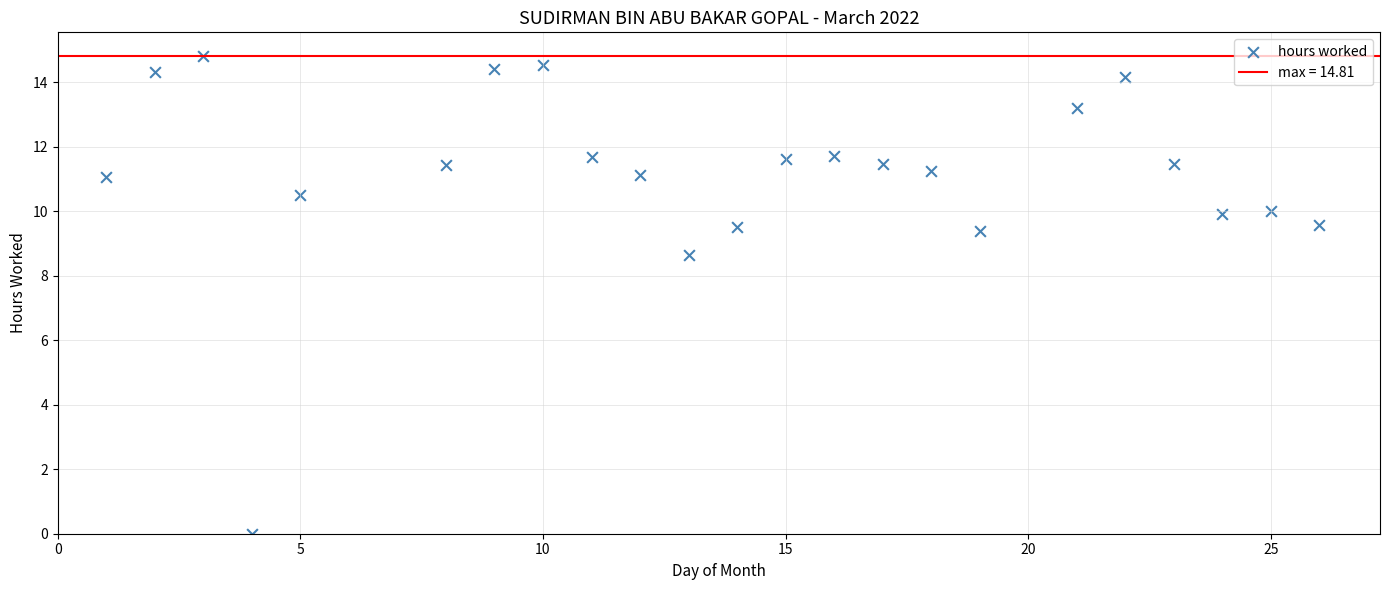

What is the range of Y values (max minus min)?

14.8